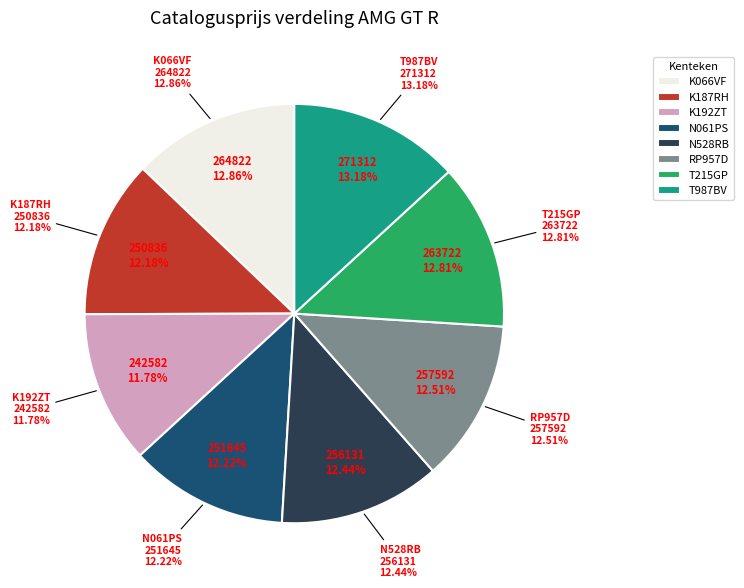

To the nearest percent, what percentage of the pie is K066VF?

13%